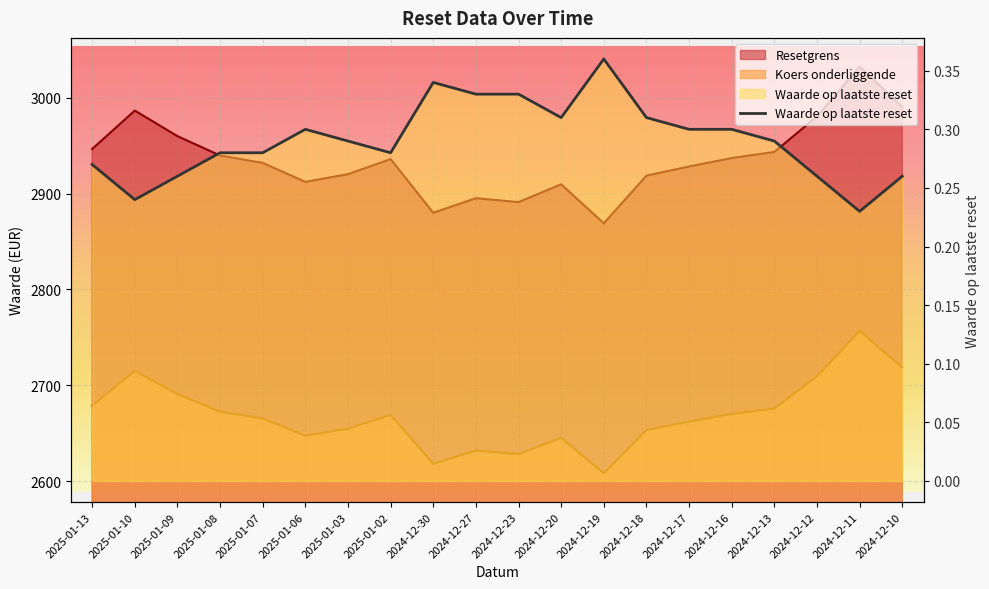

Read the value at 2024-12-27.

0.3